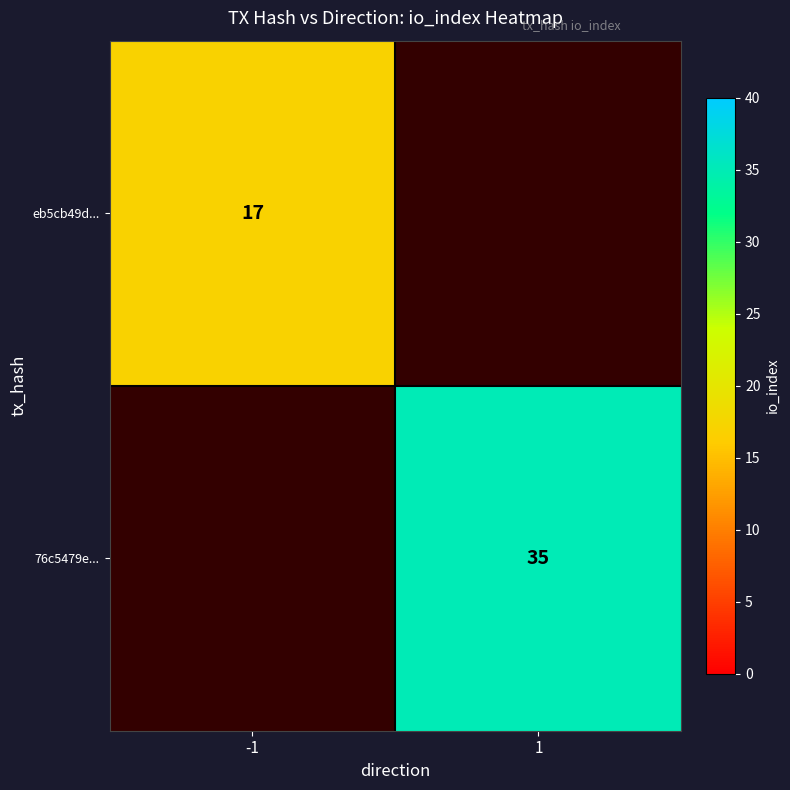

Is it true that eb5cb49d... equals 17 at -1?

True